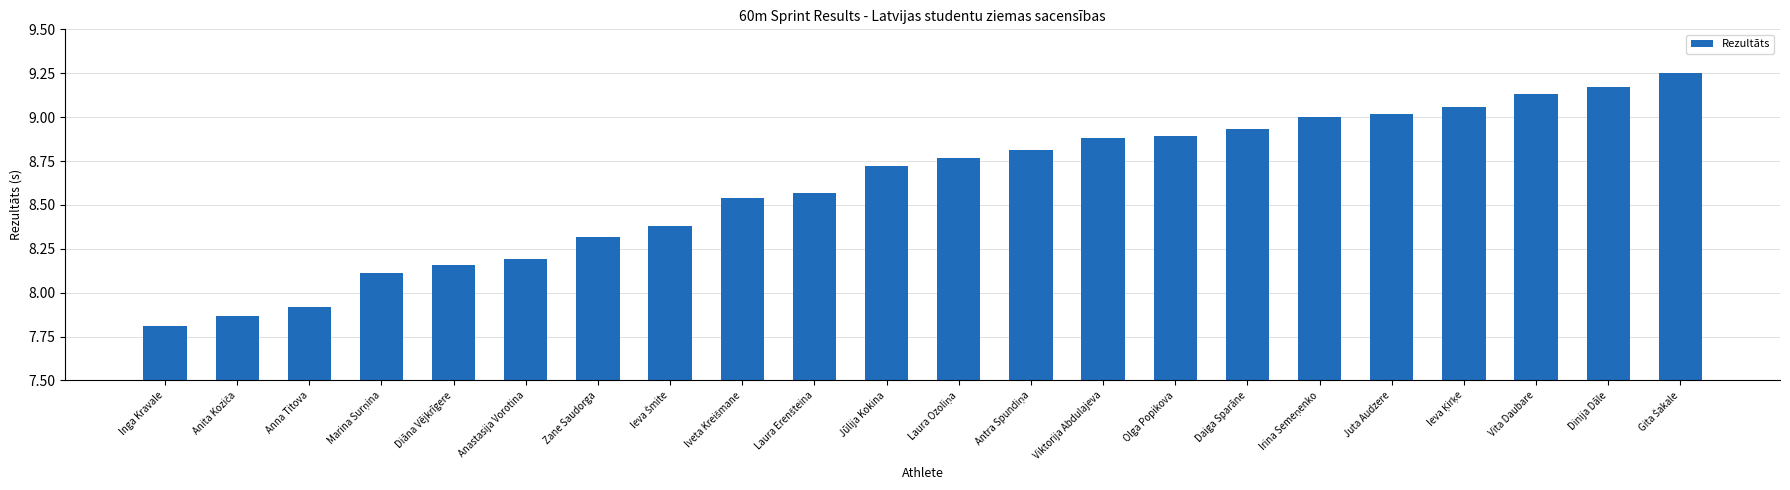

The value at Diāna Vējkrīgere is 8.2. True or false?

True